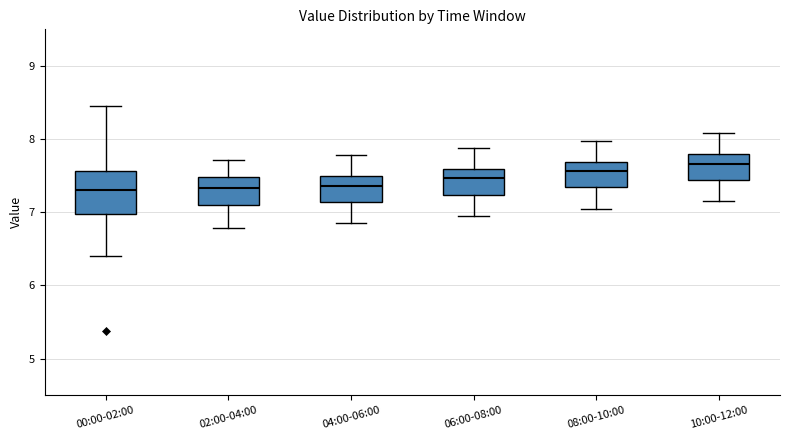

Reading left to right, transcribe this box plot: for each box, give where its median line is, the range the box spans, and where its two whiskers end, as read against the y-axis. The values are not printed on the chart, so give them approximately, as read against the axis.

00:00-02:00: median 7.3, box 7.0 to 7.6, whiskers 6.4 to 8.5
02:00-04:00: median 7.3, box 7.1 to 7.5, whiskers 6.8 to 7.7
04:00-06:00: median 7.4, box 7.1 to 7.5, whiskers 6.9 to 7.8
06:00-08:00: median 7.5, box 7.2 to 7.6, whiskers 7.0 to 7.9
08:00-10:00: median 7.6, box 7.3 to 7.7, whiskers 7.1 to 8.0
10:00-12:00: median 7.7, box 7.4 to 7.8, whiskers 7.2 to 8.1